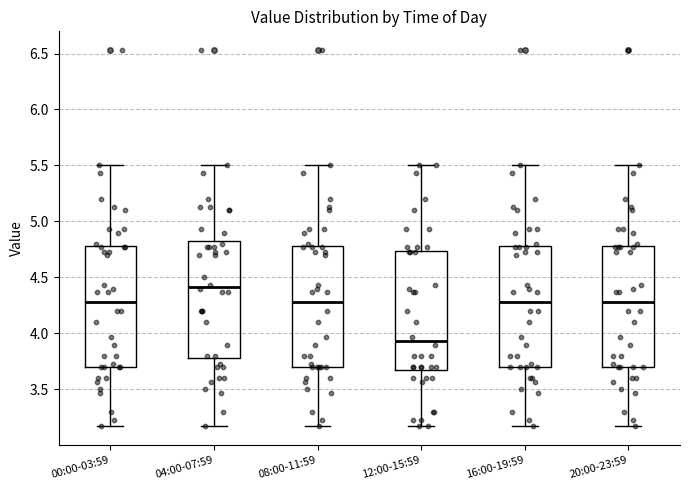

Reading left to right, transcribe this box plot: for each box, give where its median line is, the range the box spans, and where its two whiskers end, as read against the y-axis. The values are not printed on the chart, so give them approximately, as read against the axis.

00:00-03:59: median 4.30, box 3.70 to 4.80, whiskers 3.15 to 5.50
04:00-07:59: median 4.40, box 3.80 to 4.85, whiskers 3.15 to 5.50
08:00-11:59: median 4.30, box 3.70 to 4.80, whiskers 3.15 to 5.50
12:00-15:59: median 3.95, box 3.70 to 4.75, whiskers 3.15 to 5.50
16:00-19:59: median 4.30, box 3.70 to 4.80, whiskers 3.15 to 5.50
20:00-23:59: median 4.30, box 3.70 to 4.80, whiskers 3.15 to 5.50